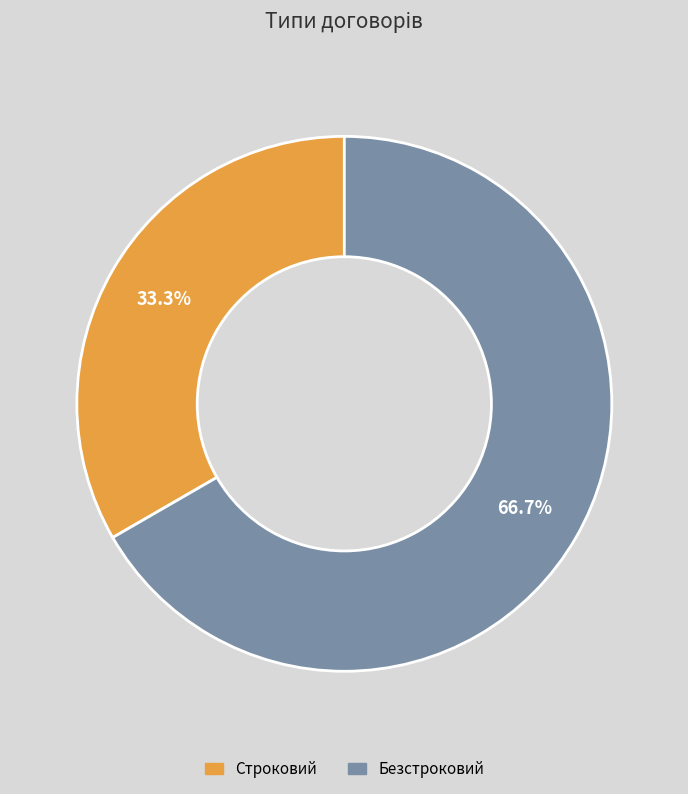

Rank the categories by value from highest to lowest.

Безстроковий, Строковий